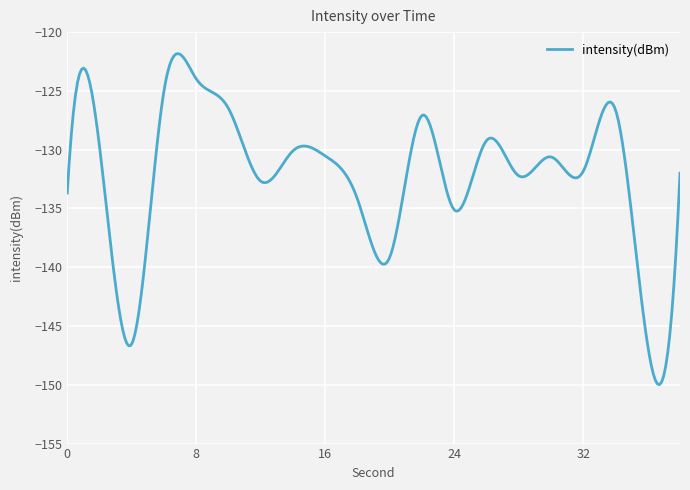

What is the smallest value displayed?

-150.0